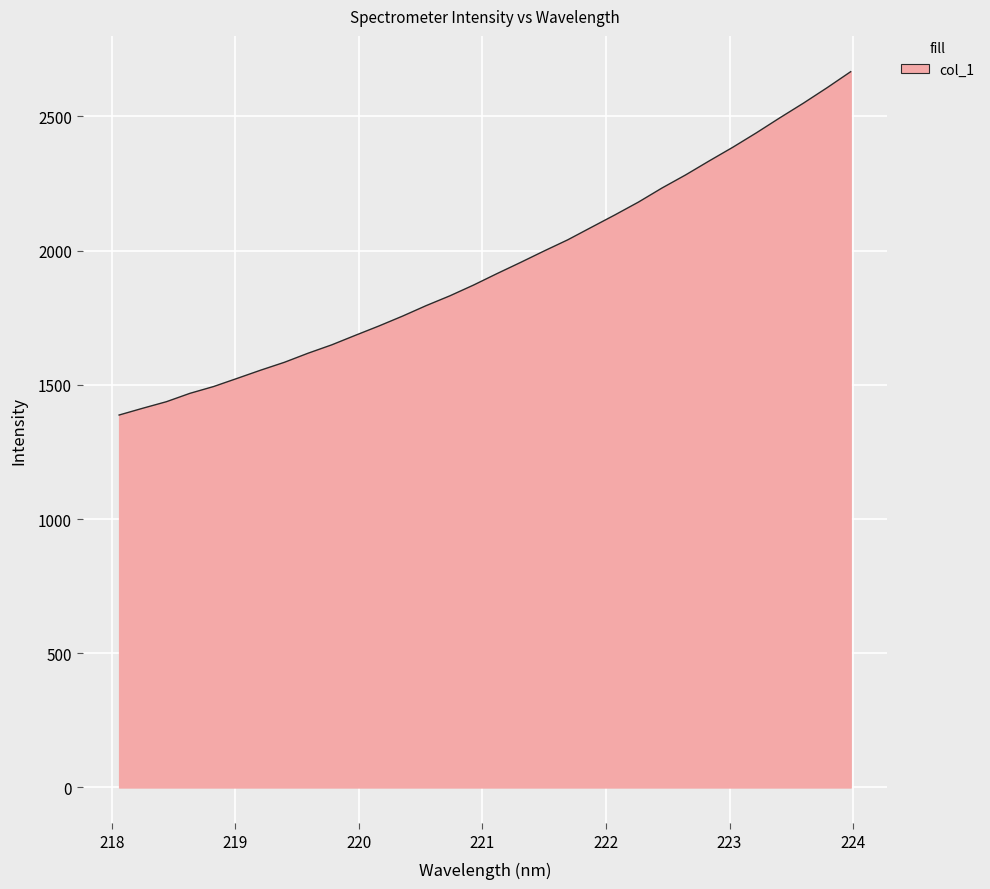

What is the difference between the maximum and minimum values?

1279.2